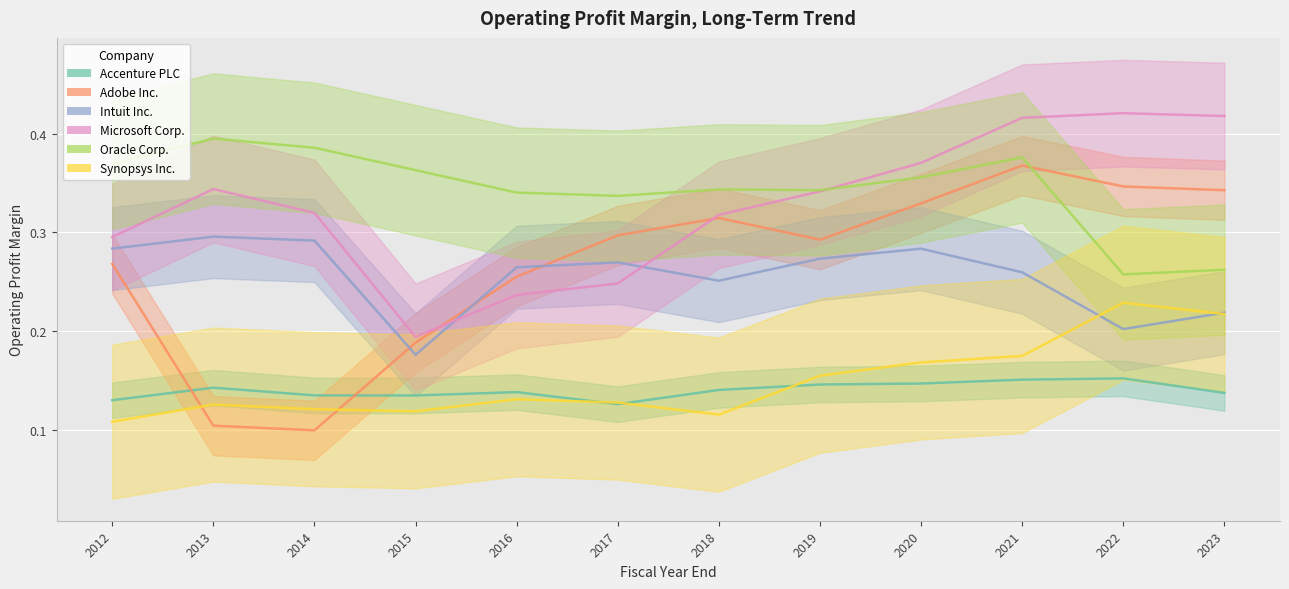

What are all the series names shown in the legend?

Accenture PLC, Adobe Inc., Intuit Inc., Microsoft Corp., Oracle Corp., Synopsys Inc.